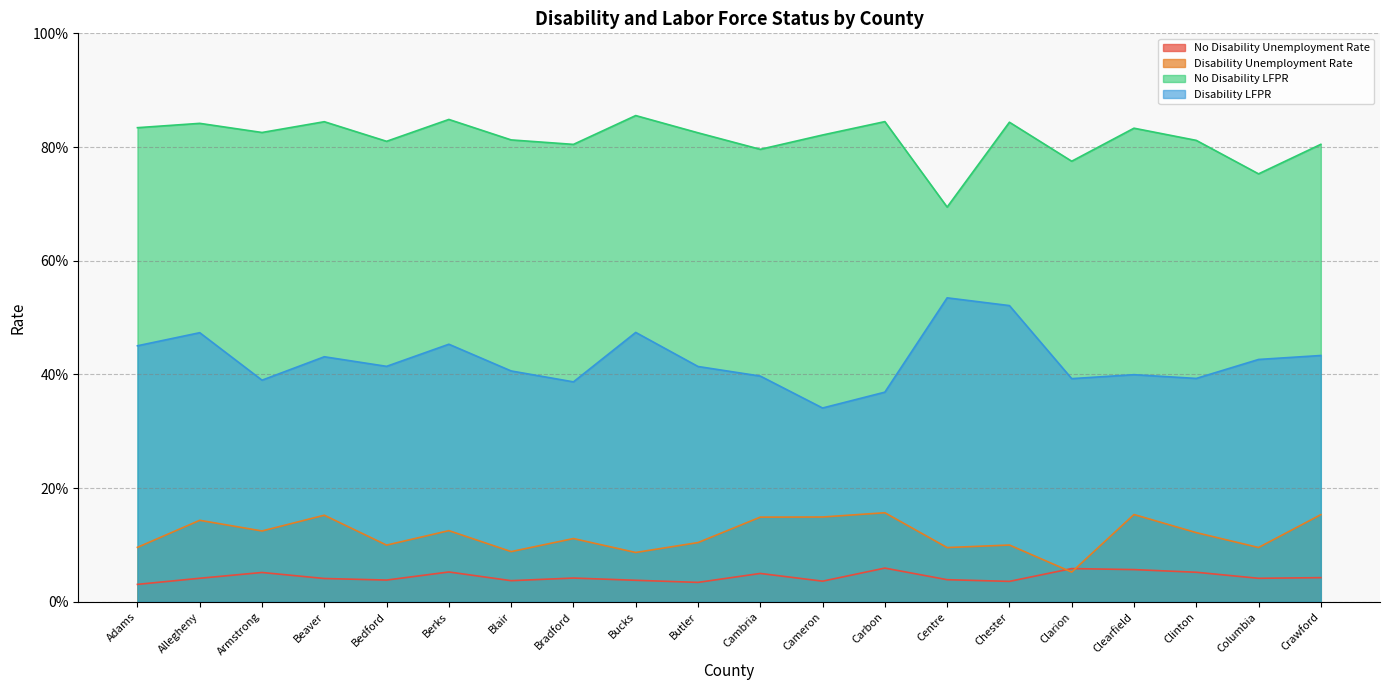

Reading left to right, list all the values displayed in this chart.

No Disability Unemployment Rate: Adams=0.0	Allegheny=0.0	Armstrong=0.1	Beaver=0.0	Bedford=0.0	Berks=0.1	Blair=0.0	Bradford=0.0	Bucks=0.0	Butler=0.0	Cambria=0.0	Cameron=0.0	Carbon=0.1	Centre=0.0	Chester=0.0	Clarion=0.1	Clearfield=0.1	Clinton=0.1	Columbia=0.0	Crawford=0.0
Disability Unemployment Rate: Adams=0.1	Allegheny=0.1	Armstrong=0.1	Beaver=0.2	Bedford=0.1	Berks=0.1	Blair=0.1	Bradford=0.1	Bucks=0.1	Butler=0.1	Cambria=0.1	Cameron=0.1	Carbon=0.2	Centre=0.1	Chester=0.1	Clarion=0.1	Clearfield=0.2	Clinton=0.1	Columbia=0.1	Crawford=0.2
No Disability LFPR: Adams=0.8	Allegheny=0.8	Armstrong=0.8	Beaver=0.8	Bedford=0.8	Berks=0.8	Blair=0.8	Bradford=0.8	Bucks=0.9	Butler=0.8	Cambria=0.8	Cameron=0.8	Carbon=0.8	Centre=0.7	Chester=0.8	Clarion=0.8	Clearfield=0.8	Clinton=0.8	Columbia=0.8	Crawford=0.8
Disability LFPR: Adams=0.5	Allegheny=0.5	Armstrong=0.4	Beaver=0.4	Bedford=0.4	Berks=0.5	Blair=0.4	Bradford=0.4	Bucks=0.5	Butler=0.4	Cambria=0.4	Cameron=0.3	Carbon=0.4	Centre=0.5	Chester=0.5	Clarion=0.4	Clearfield=0.4	Clinton=0.4	Columbia=0.4	Crawford=0.4